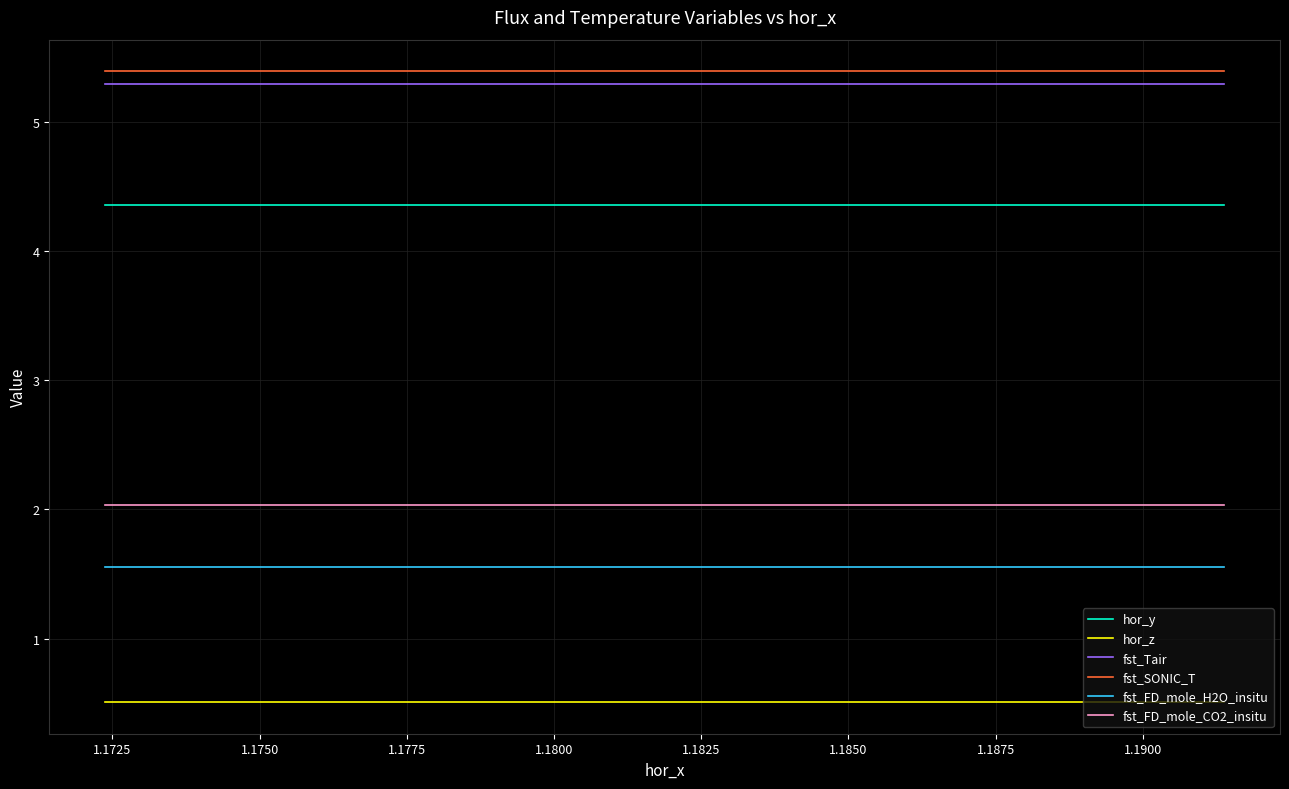

What is the greatest value displayed?

5.4